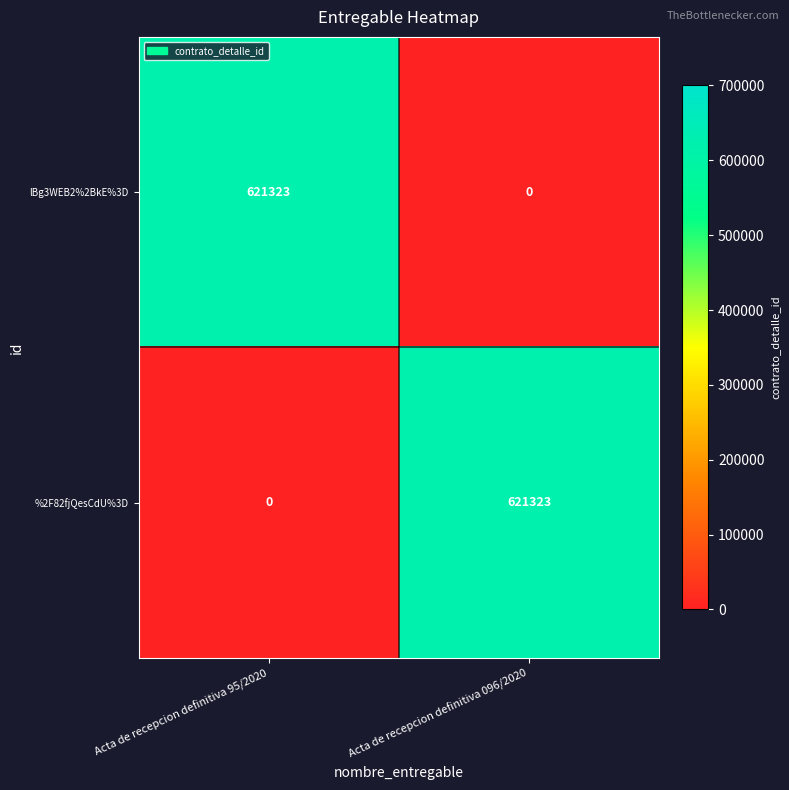

What is the total value across all series at Acta de recepcion definitiva 096/2020?

621323